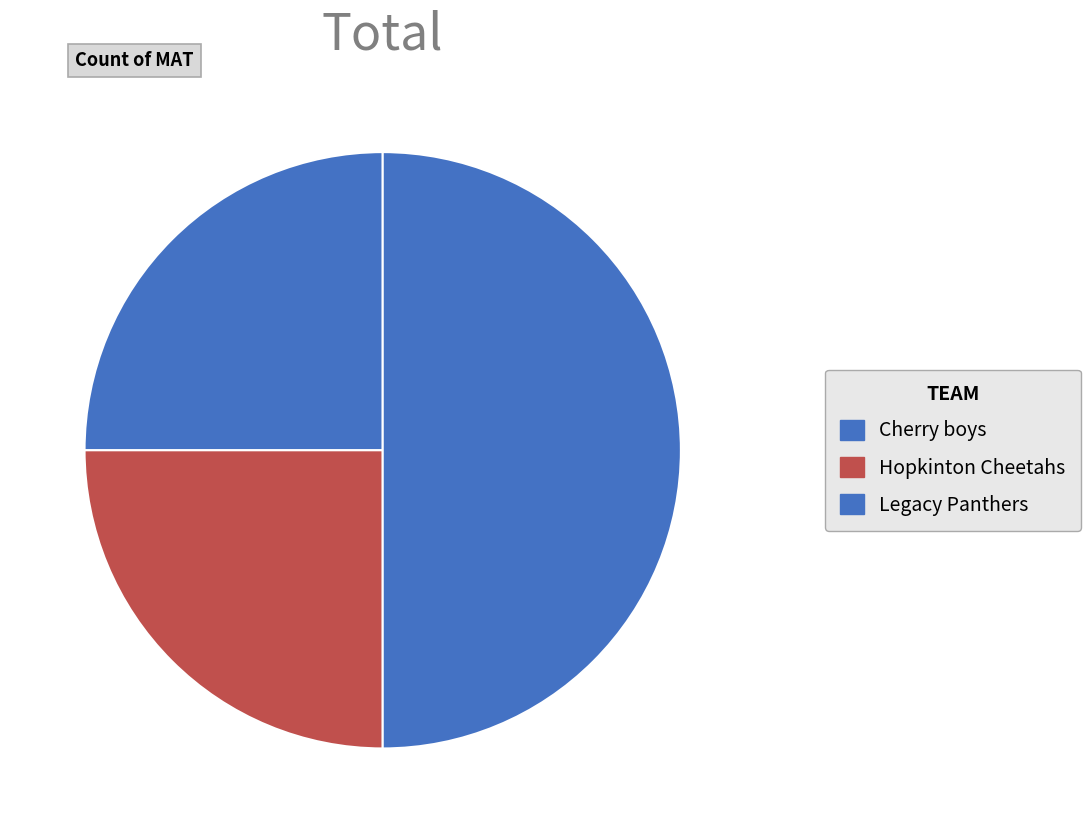

To the nearest percent, what percentage of the pie is Hopkinton Cheetahs?

25%